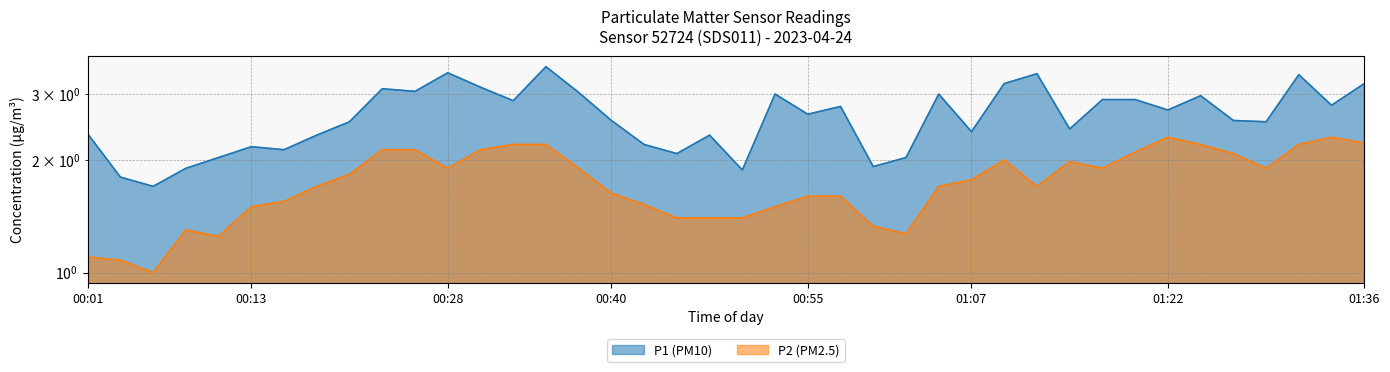

How many lines are shown in the chart?

2